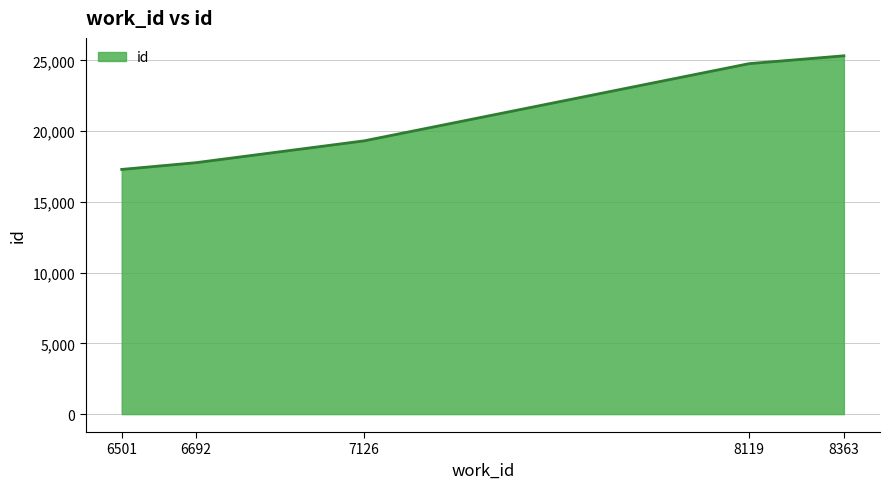

The value at 6501 is 9052. True or false?

False